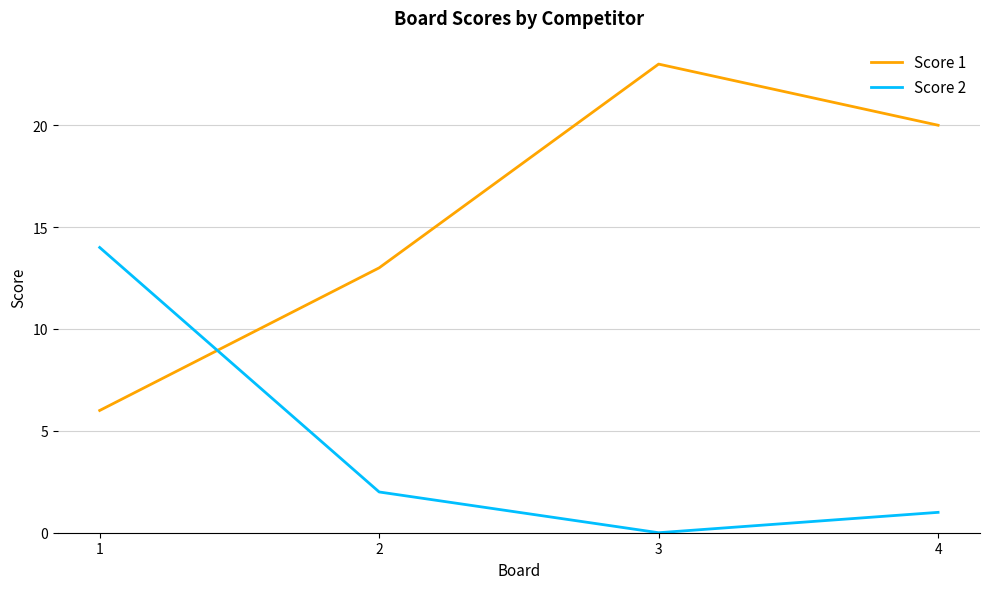

The value of Score 2 at 4 is 1. True or false?

True